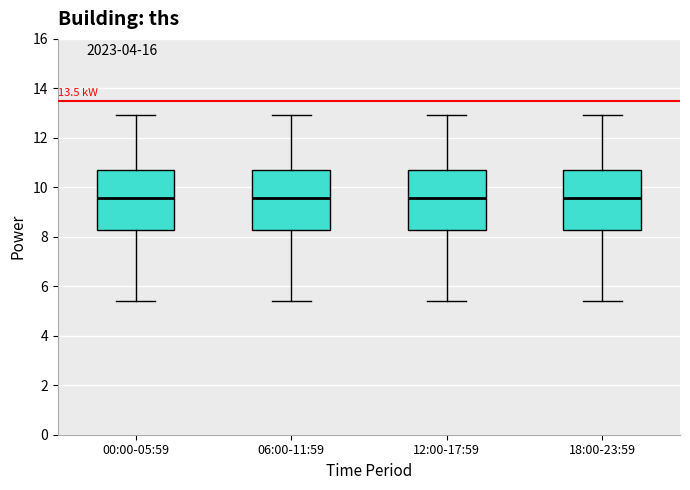

Where does the median line of the box for 06:00-11:59 sit on the y-axis? The values are not printed on the chart, so give them approximately, as read against the axis.

9.6